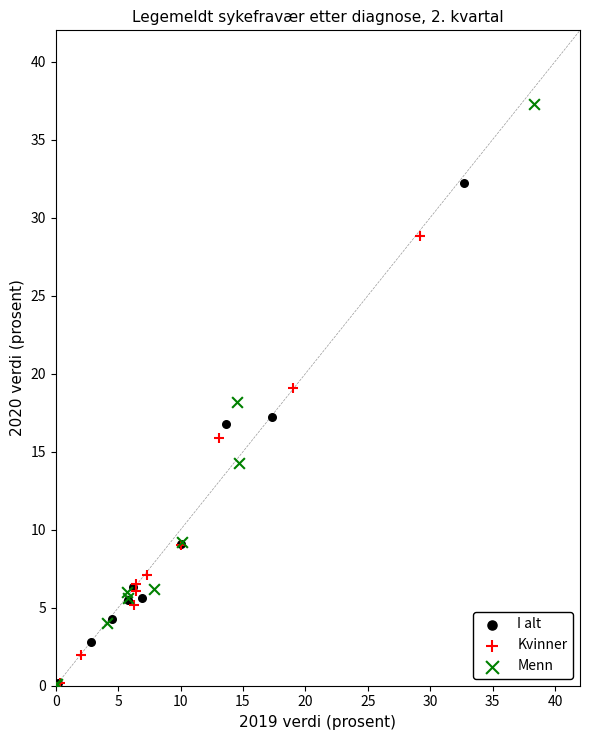

Which series has the widest spread of Y values?

Menn